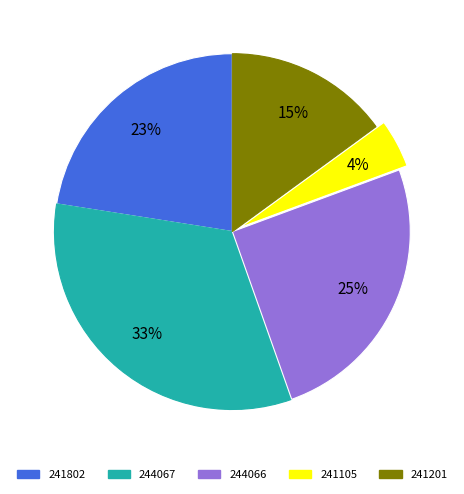

What is the smallest slice in the pie chart?

241105